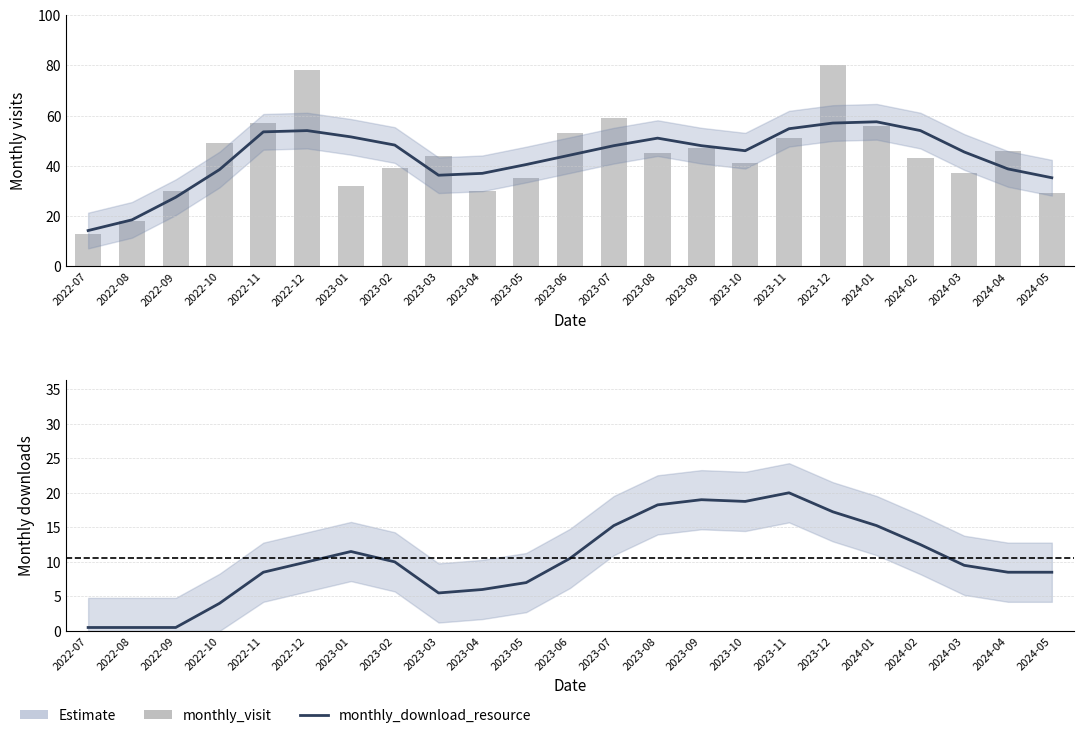

How many categories are shown in the chart?

23